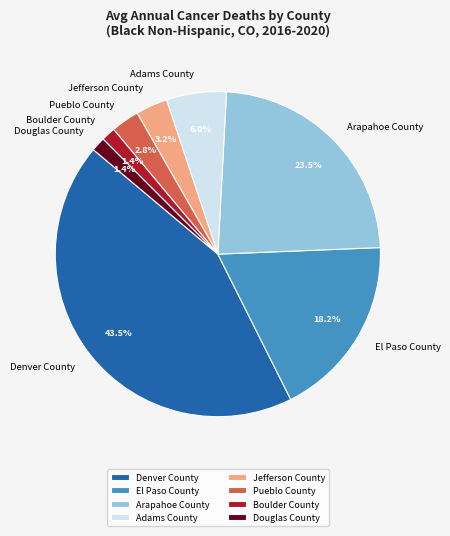

Does Douglas County represent more than half of the total?

No